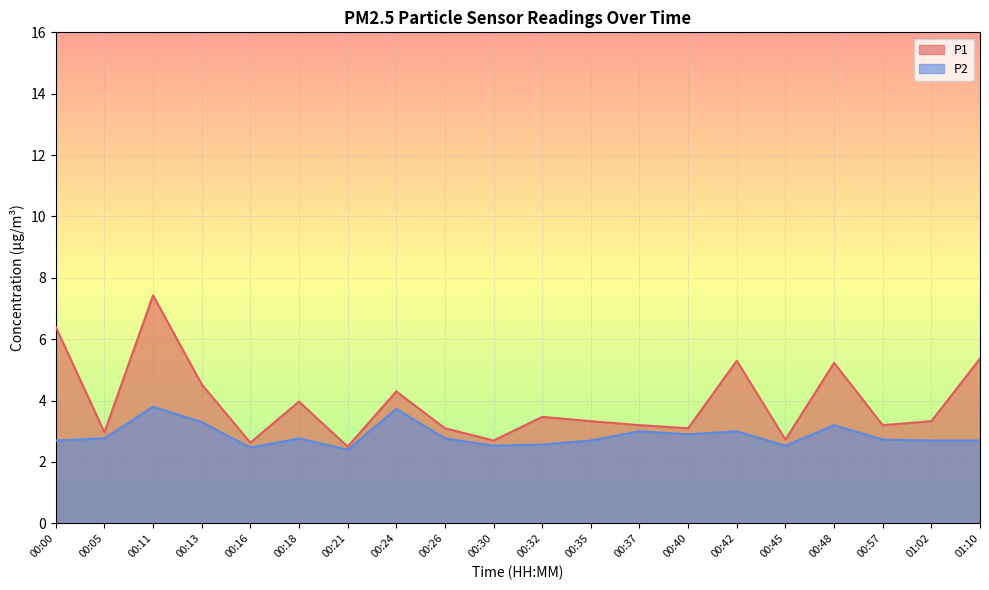

Rank the series by their maximum value, from lowest to highest.

P2, P1